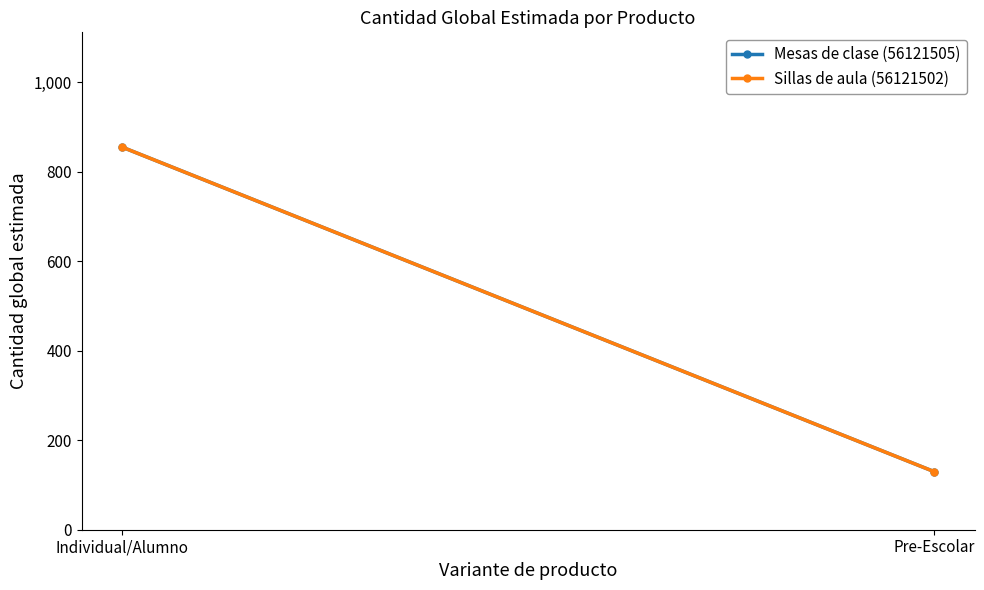

Which series has the largest total across all categories?

Mesas de clase (56121505)